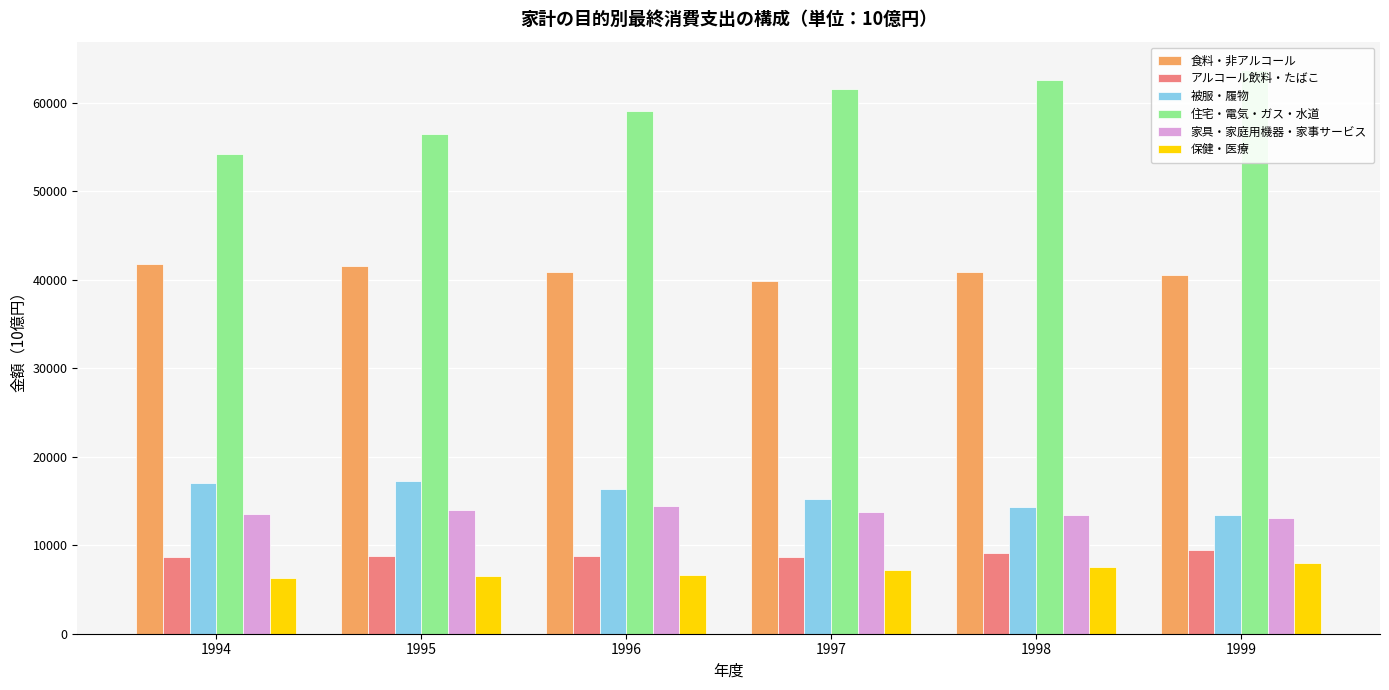

At which category does the chart reach its minimum across all series?

1994